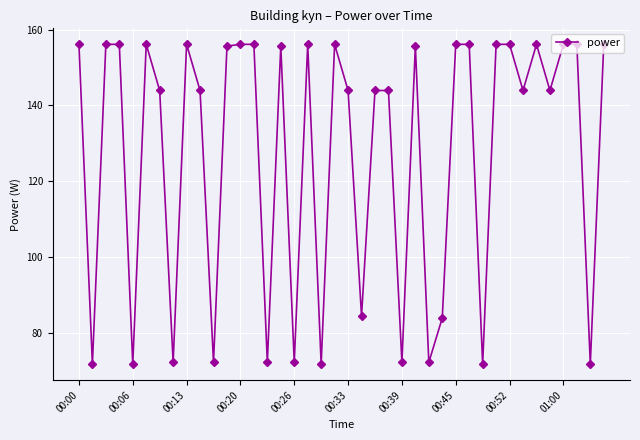

How many data points are less than 155?

20